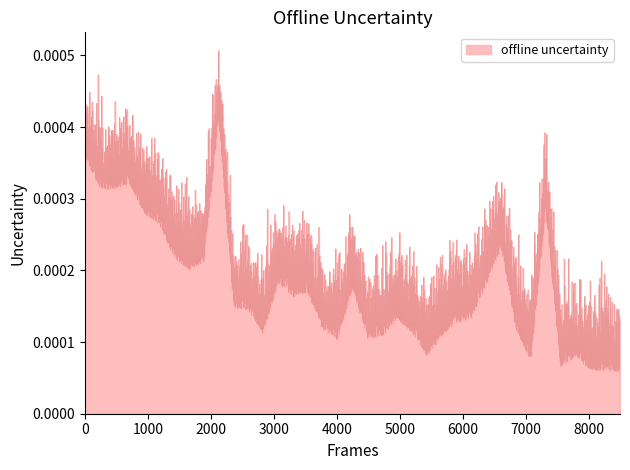

How many lines are shown in the chart?

1